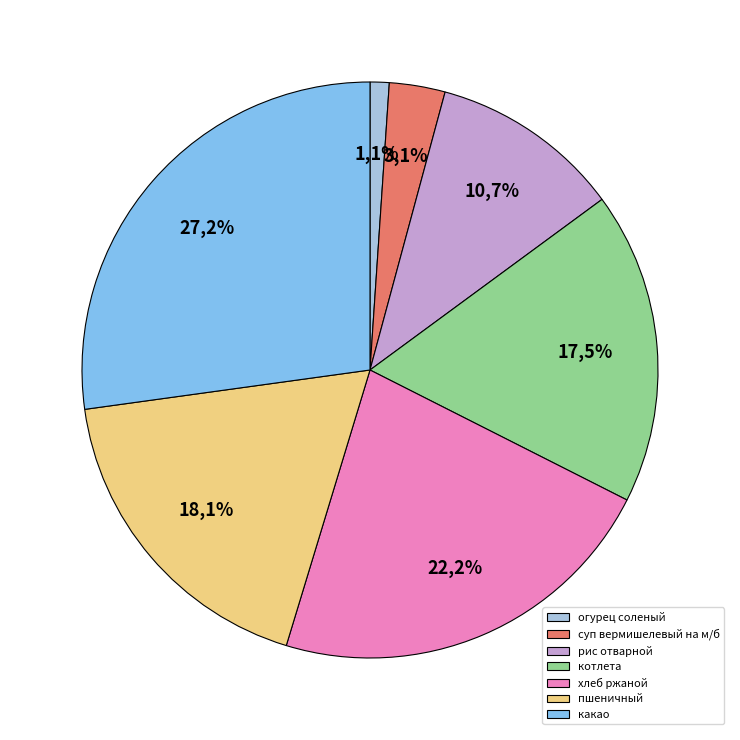

Combined, do рис отварной and какао account for over 50%?

No